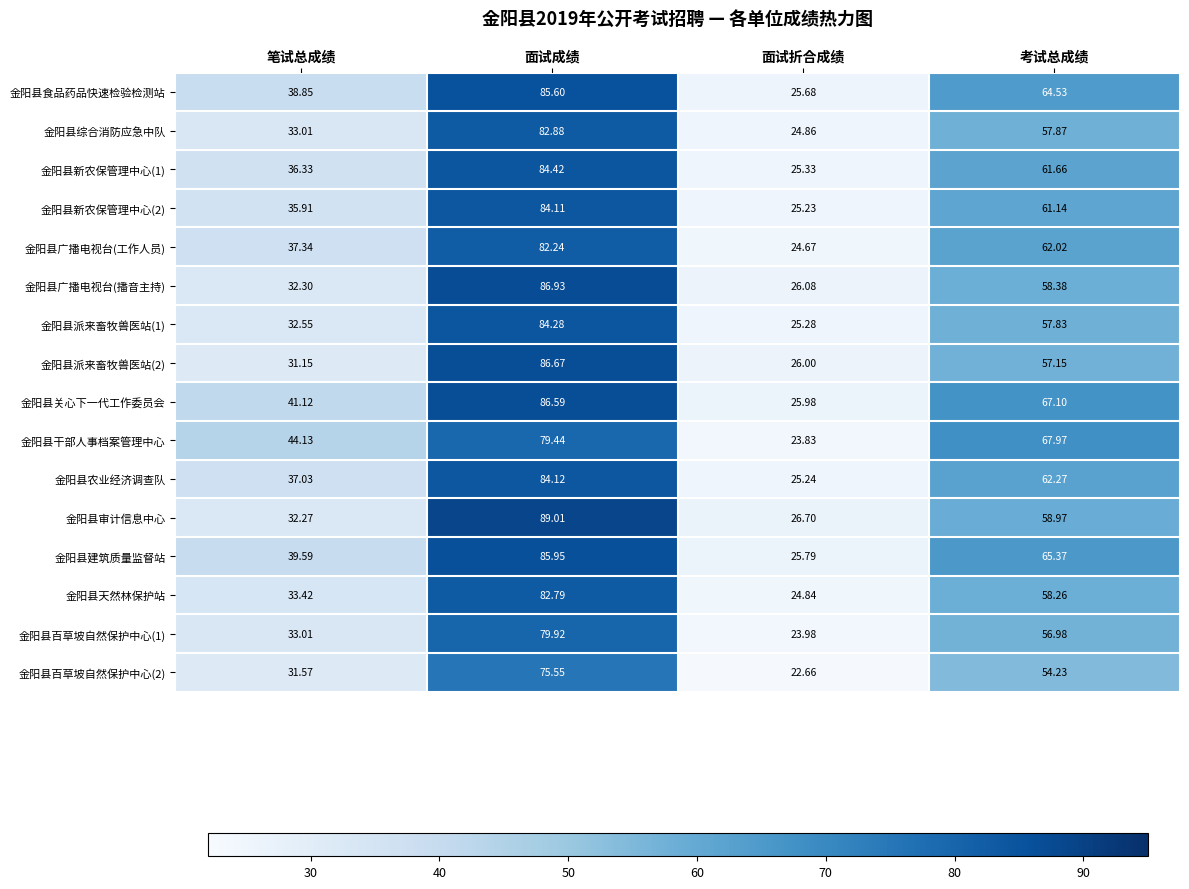

At which label does 金阳县综合消防应急中队 first exceed 57?

面试成绩